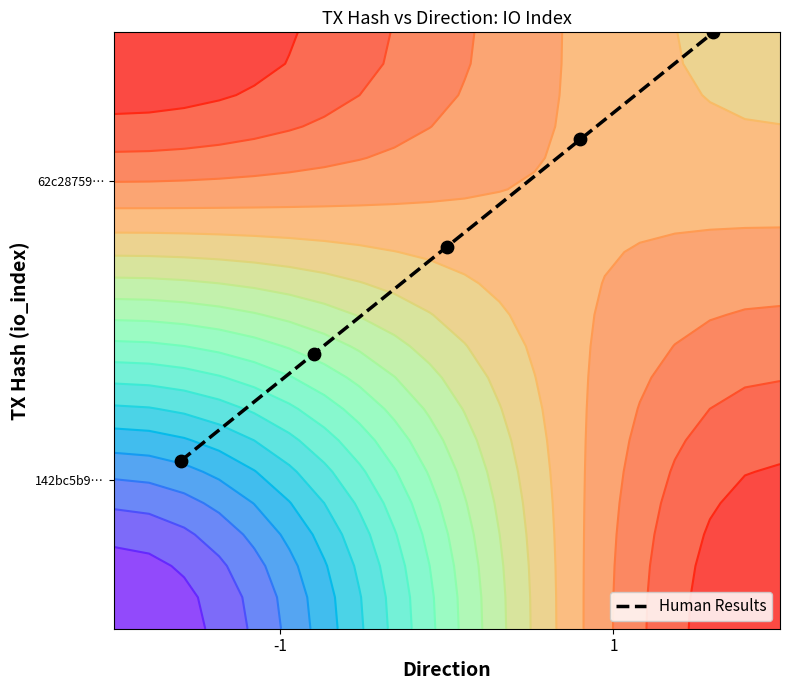

True or false: the data shows 1.4 at 3.

False